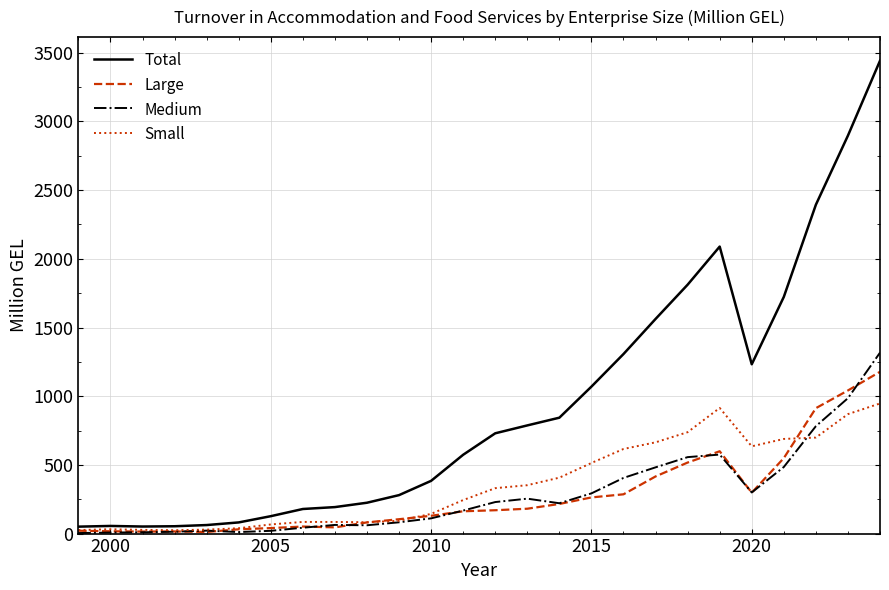

Which series has the largest total across all categories?

Total